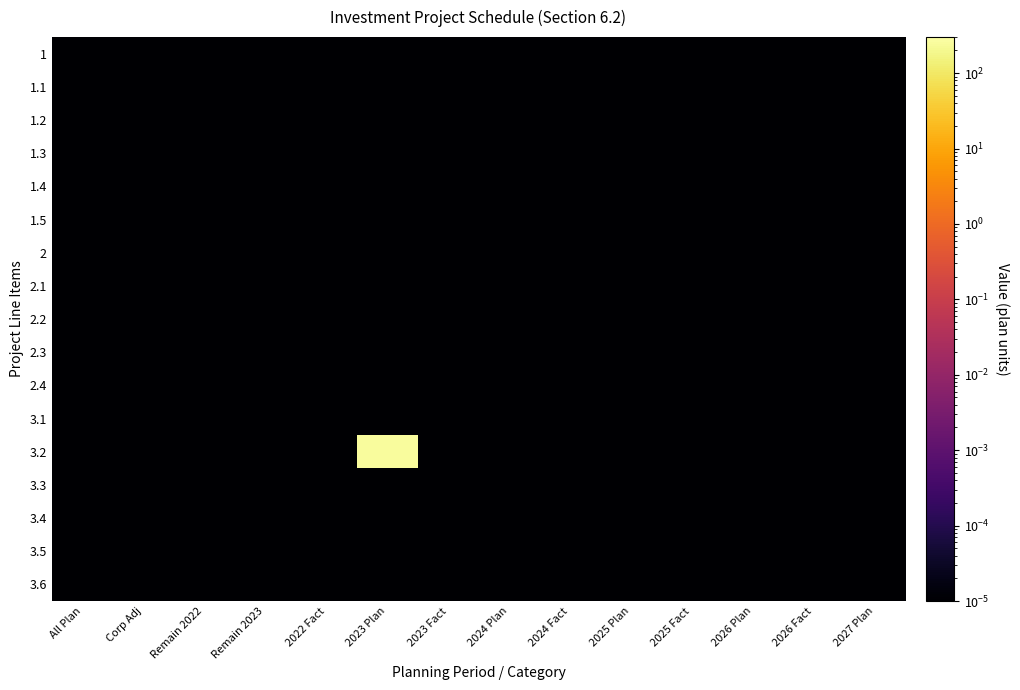

At how many categories does at least one series exceed 57?

1